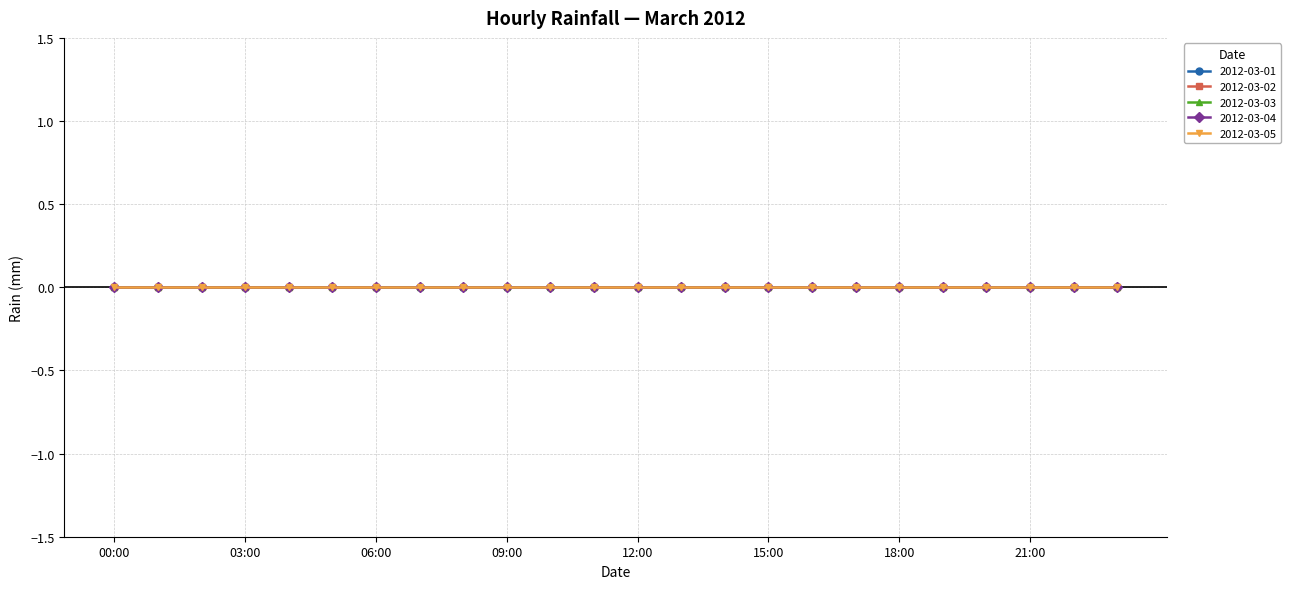

What are all the series names shown in the legend?

2012-03-01, 2012-03-02, 2012-03-03, 2012-03-04, 2012-03-05